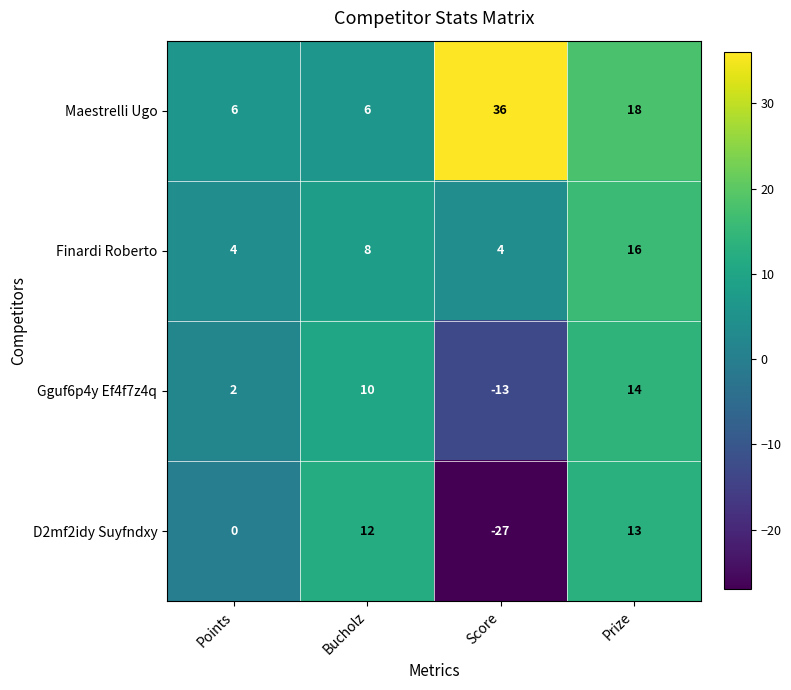

How many data points does each series have?

4